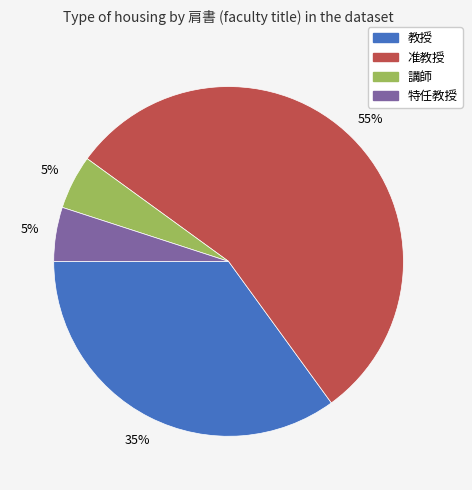

Does any single category account for the majority?

Yes